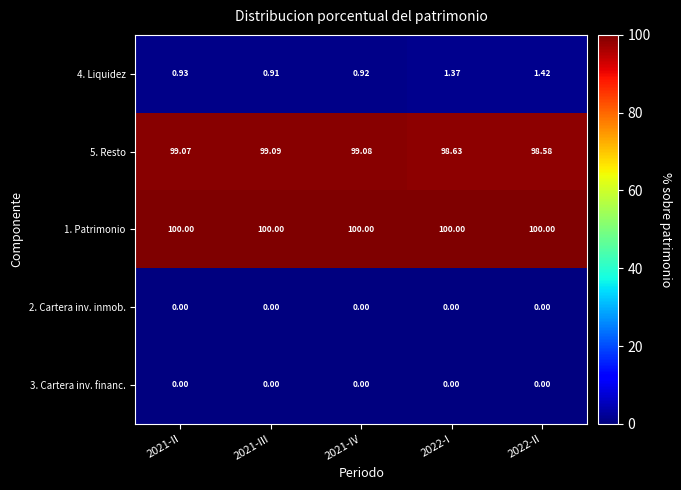

Which label corresponds to the smallest value in the chart?

2021-II